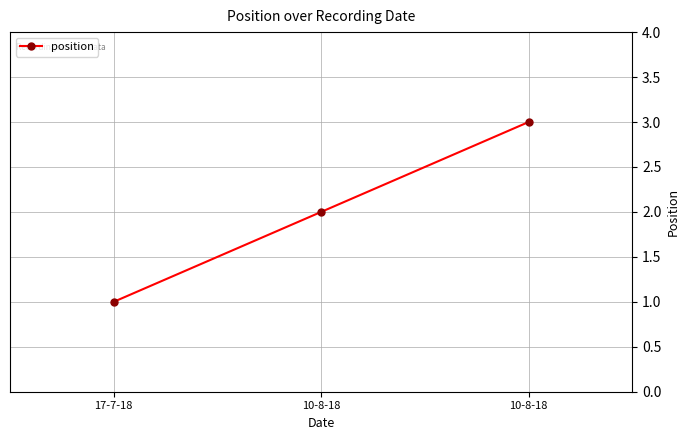

What is the value of the 3rd point from the left?

2